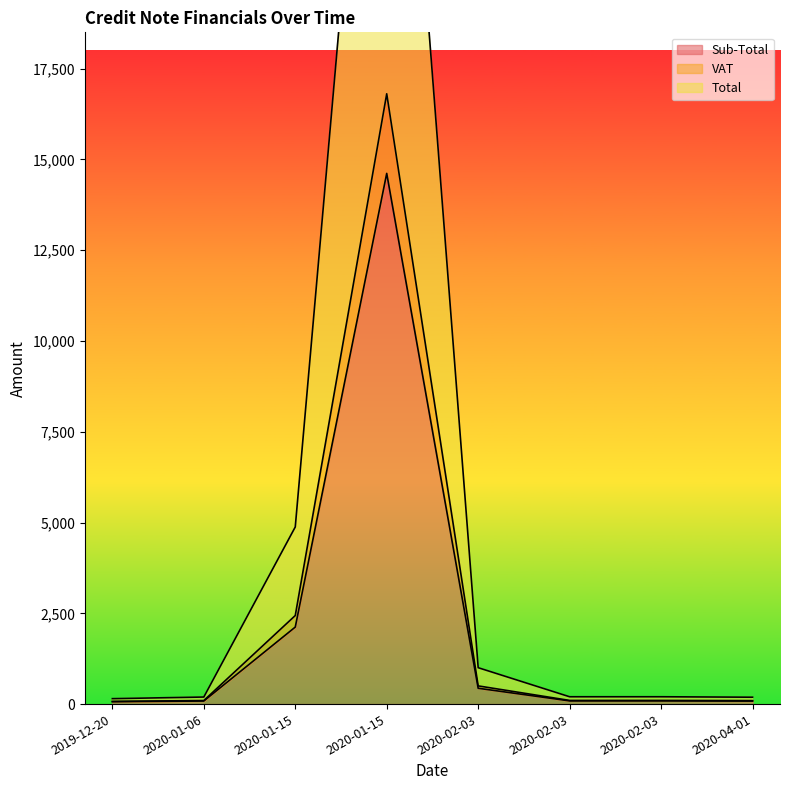

At which label does Total reach its peak?

2020-01-15